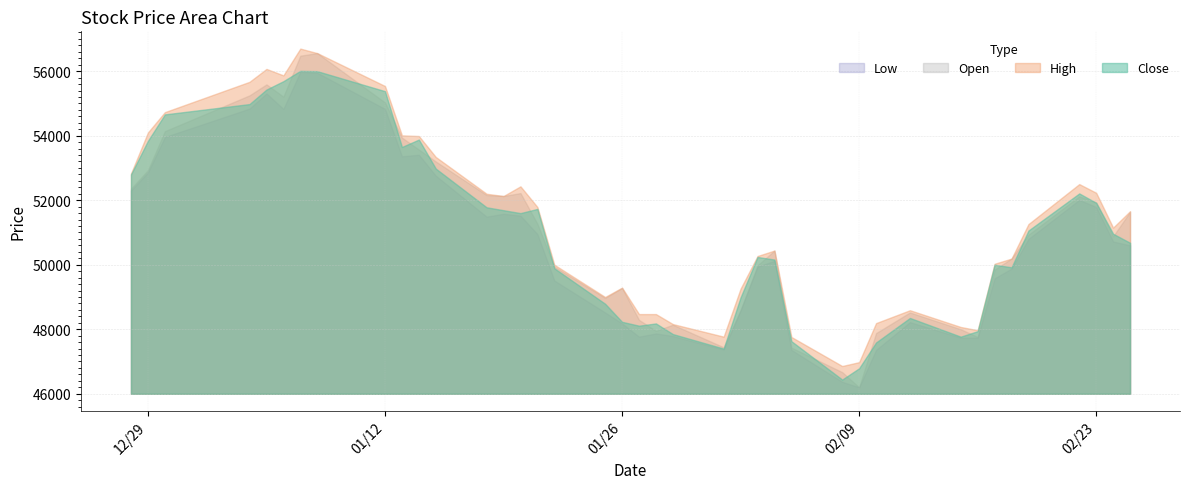

How many values in the Close series exceed 50960?

19